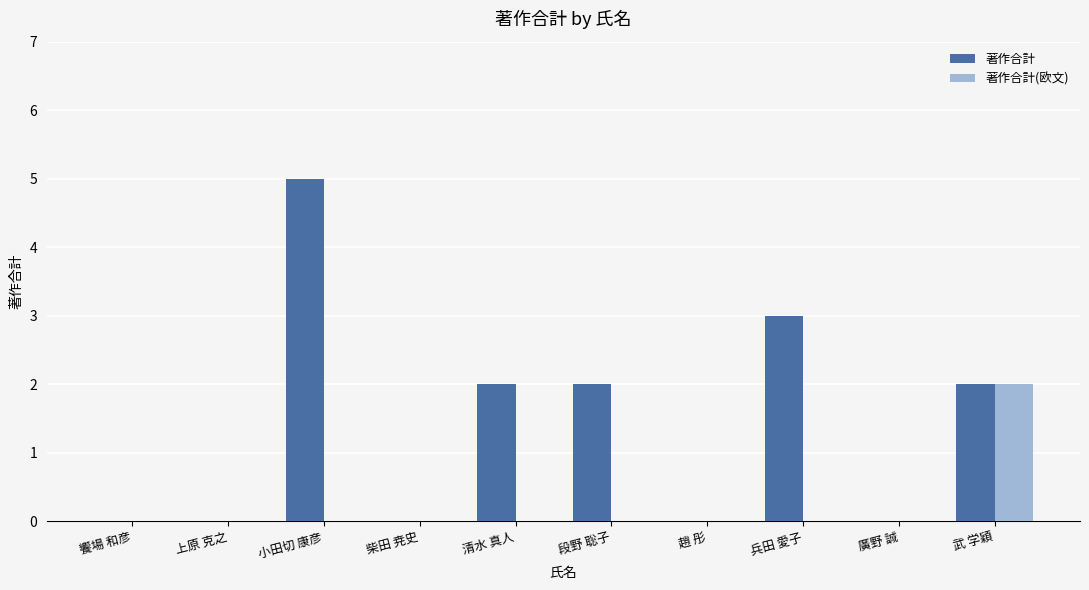

Which series changed the most between 饗場 和彦 and 清水 真人?

著作合計